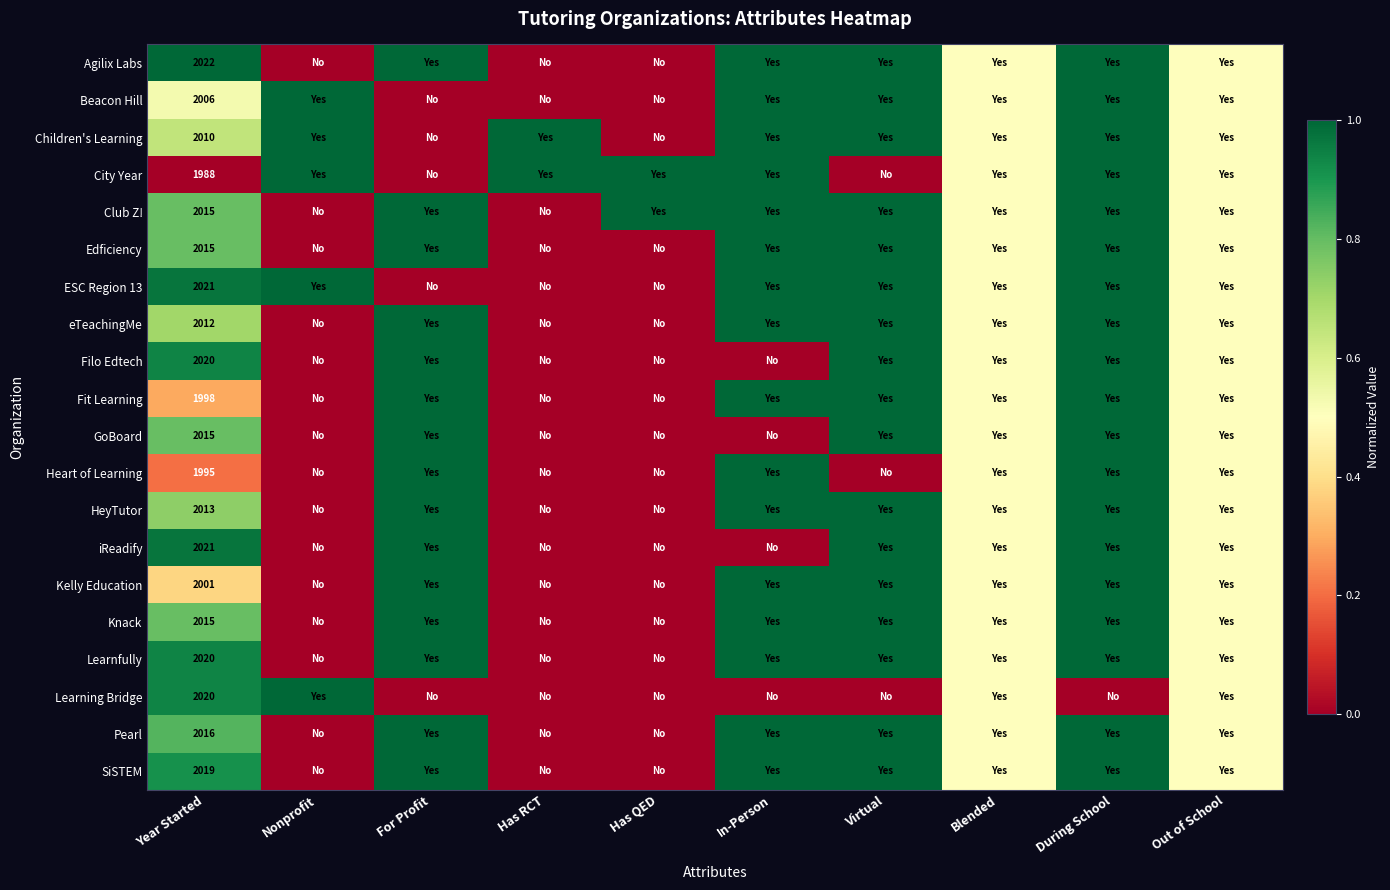

How many distinct data groups are displayed?

20